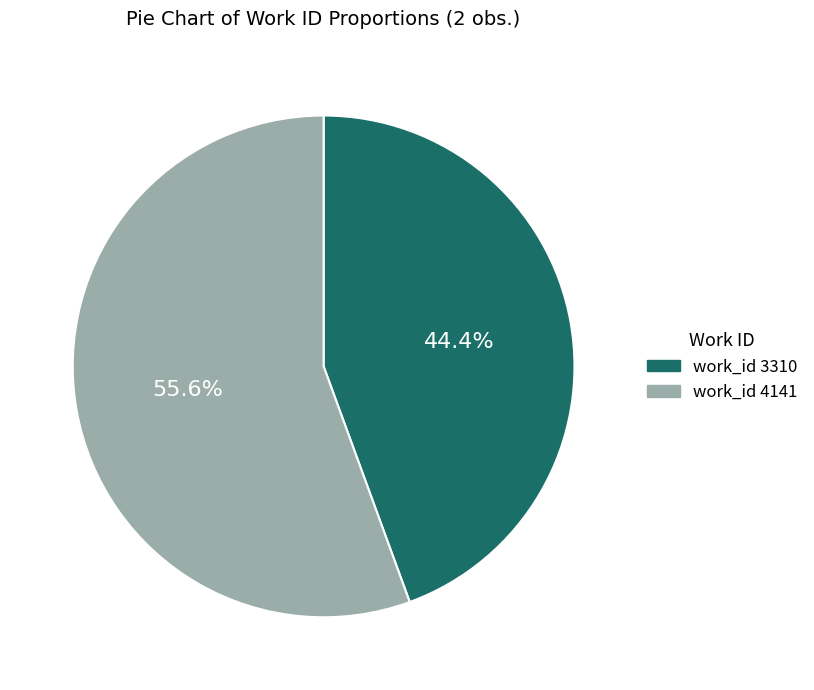

Is it true that work_id 3310 is 57% of the pie?

False